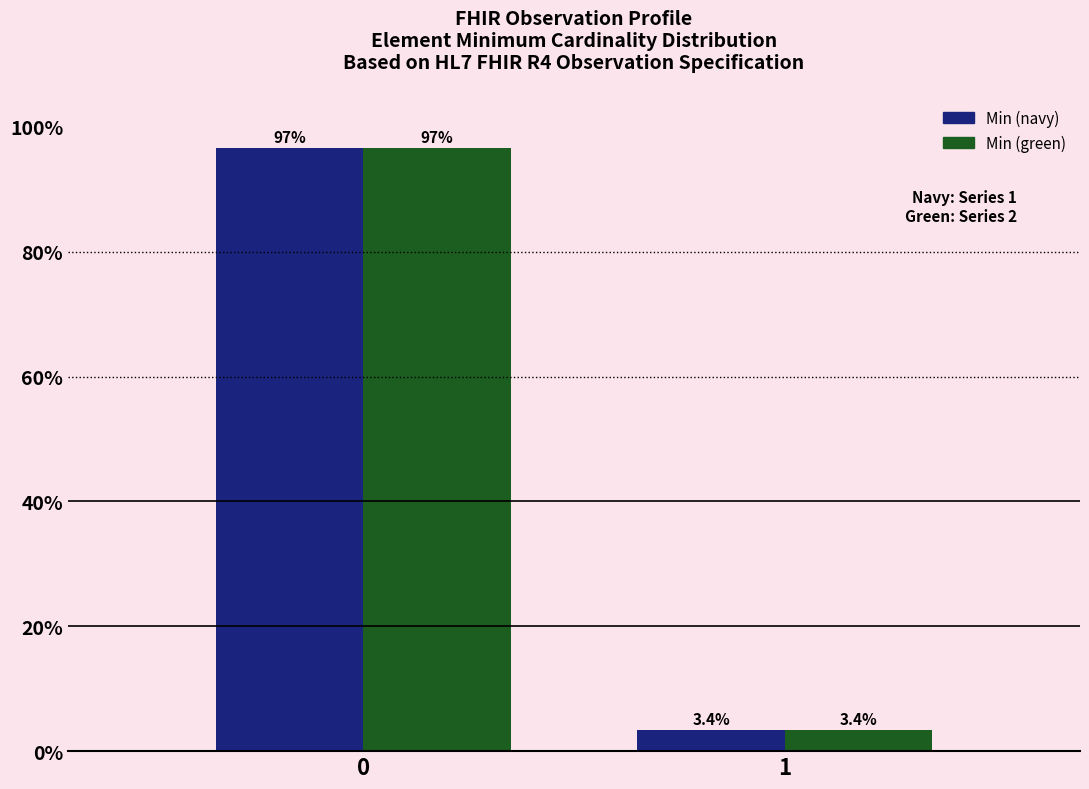

Reading left to right, what are all the values shown in this chart?

Min (navy): 96.6	3.4
Min (green): 96.6	3.4